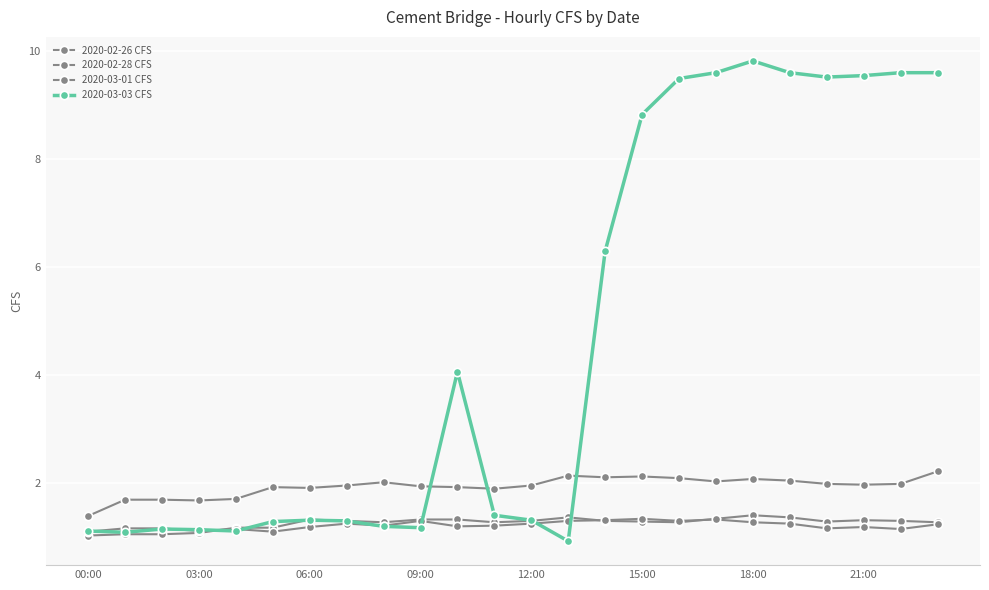

True or false: 2020-02-28 CFS has more than 1 points higher than both neighbors.

True